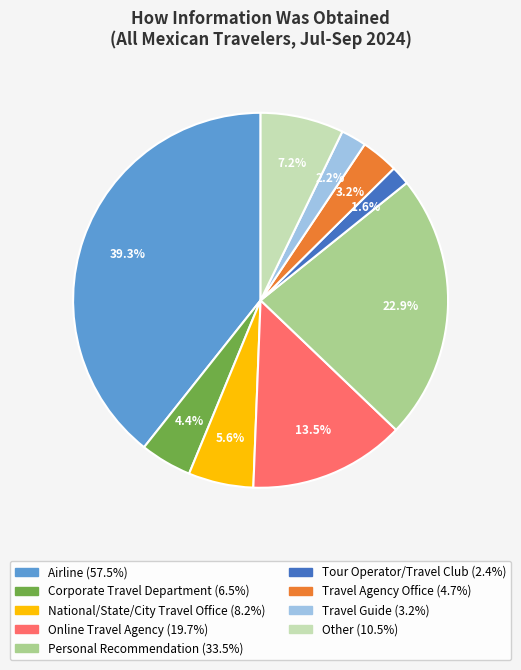

To the nearest percent, what is the difference between the Other and Online Travel Agency slice percentages?

6%